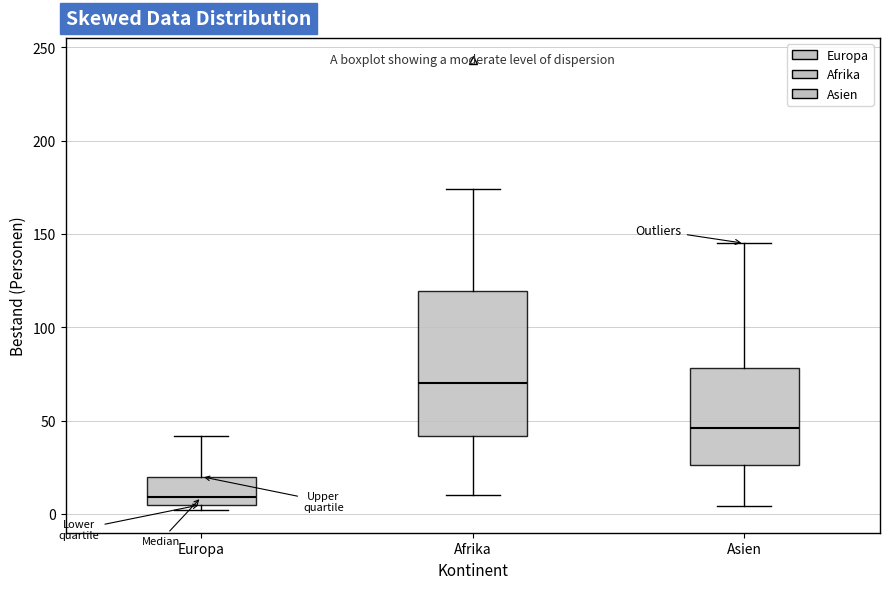

Reading left to right, read every box against the y-axis: the position of its median line, the range the box covers, and the ends of its whiskers. The values are not printed on the chart, so give them approximately, as read against the axis.

Europa: median 10, box 5 to 20, whiskers 0 to 40
Afrika: median 70, box 40 to 120, whiskers 10 to 175
Asien: median 45, box 25 to 80, whiskers 5 to 145